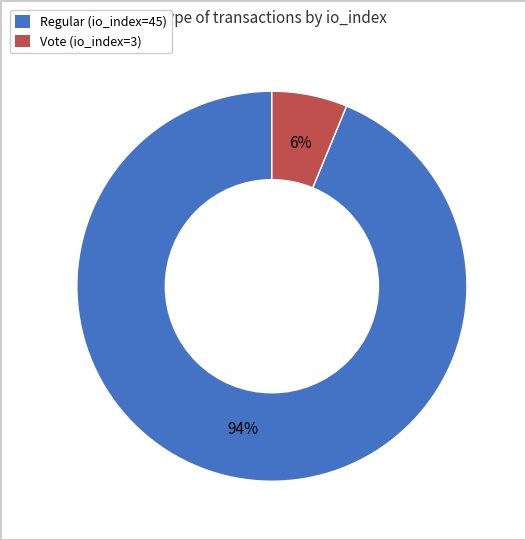

Which category has the biggest portion of the pie?

Regular (io_index=45)